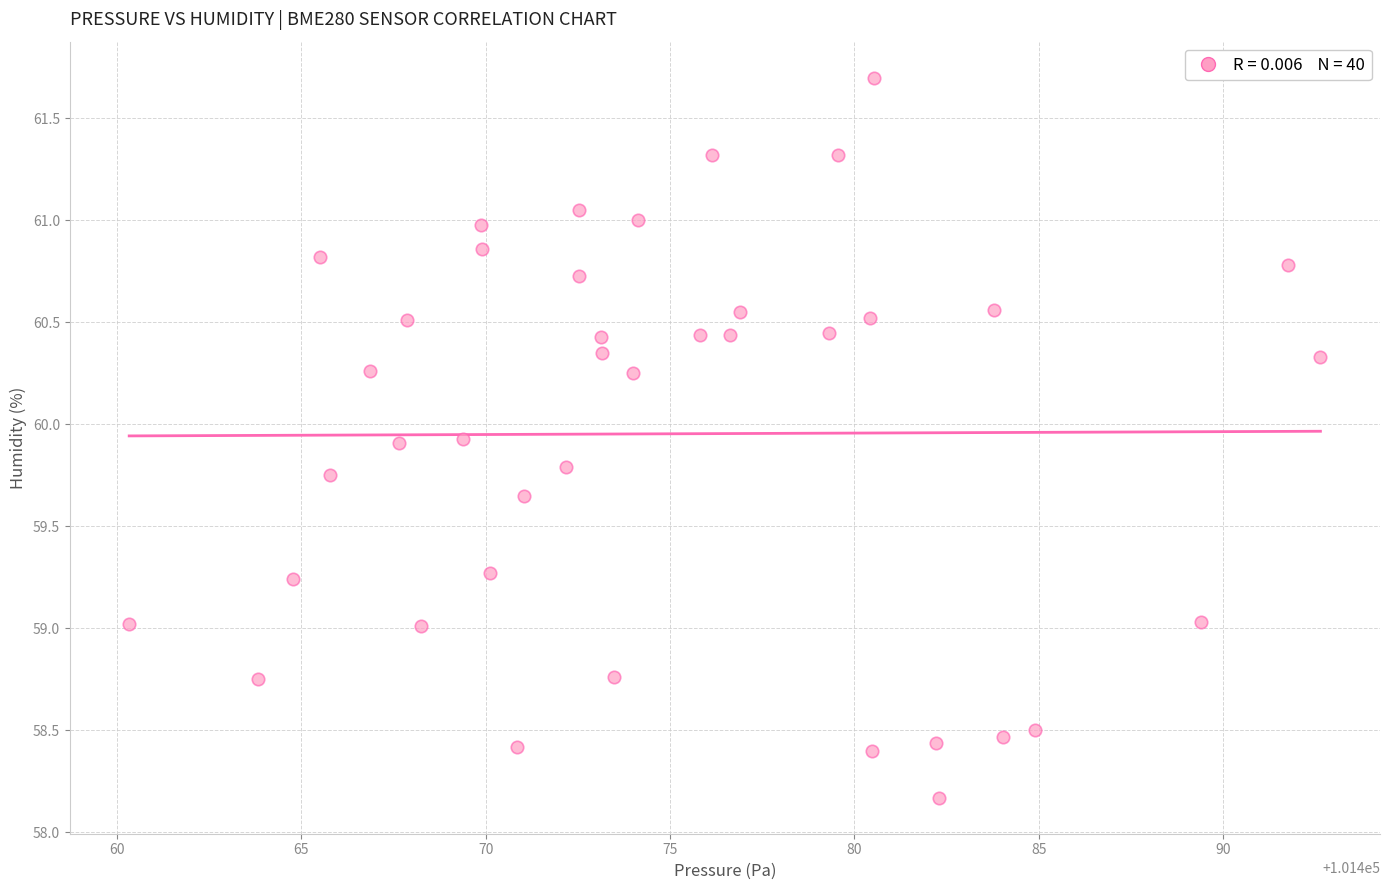

What is the range of X values (max minus min)?

32.3